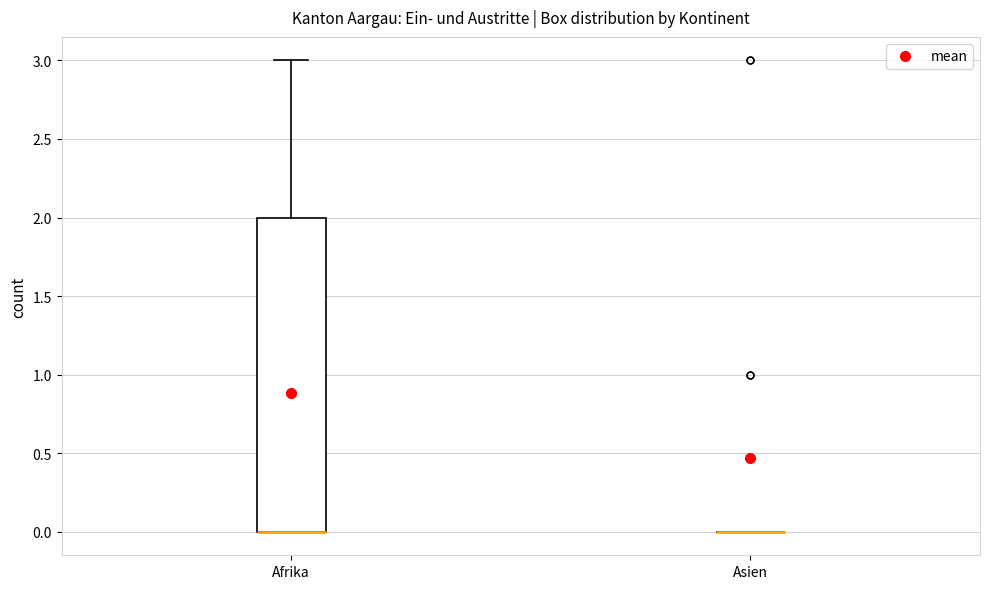

Comparing the boxes themselves (not the whiskers), which one is the tallest?

Afrika